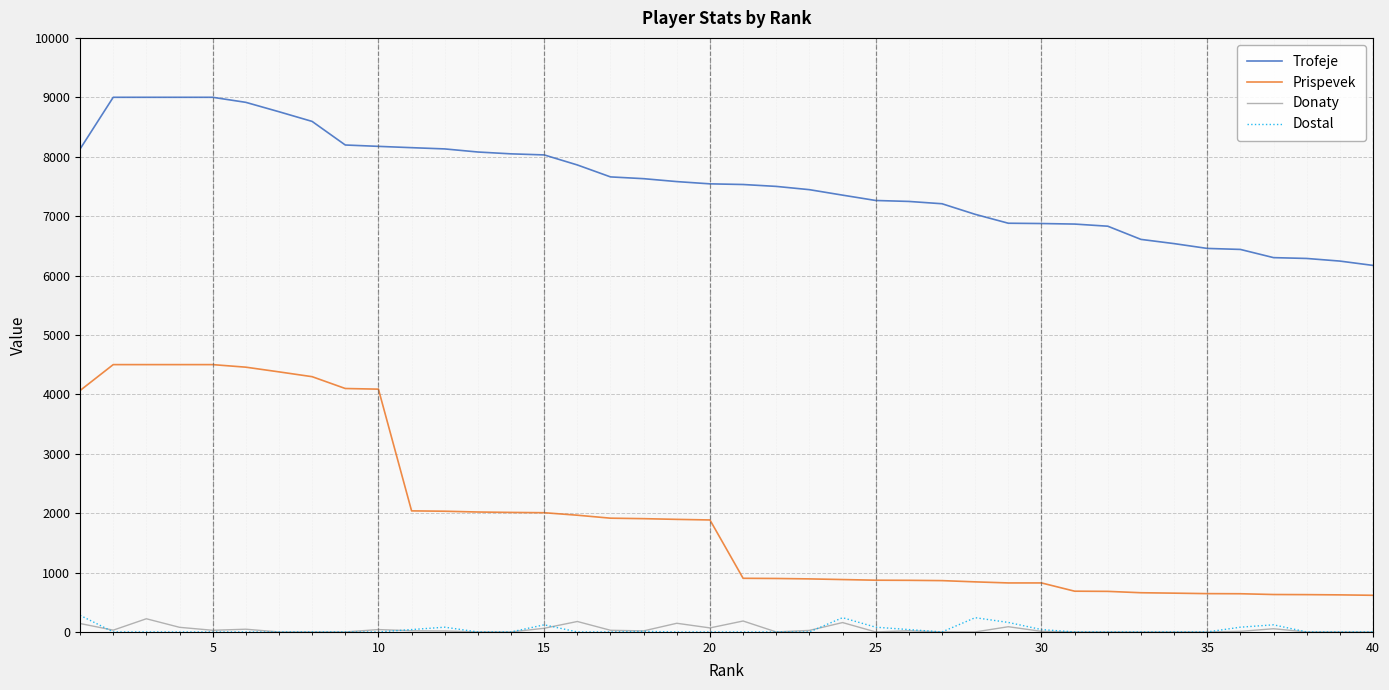

Which series has the largest range (max minus min)?

Prispevek